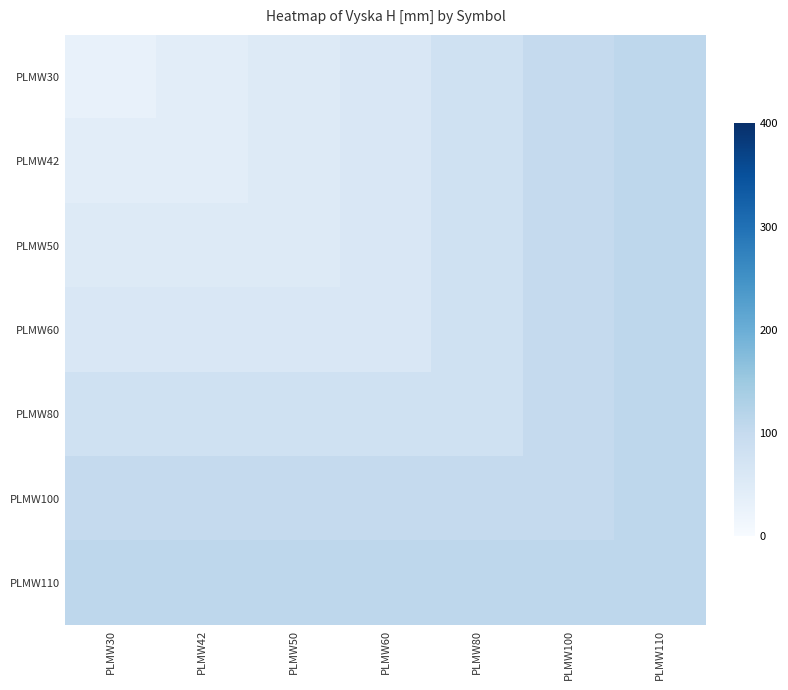

Rank the series by their maximum value, from highest to lowest.

PLMW30, PLMW42, PLMW50, PLMW60, PLMW80, PLMW100, PLMW110